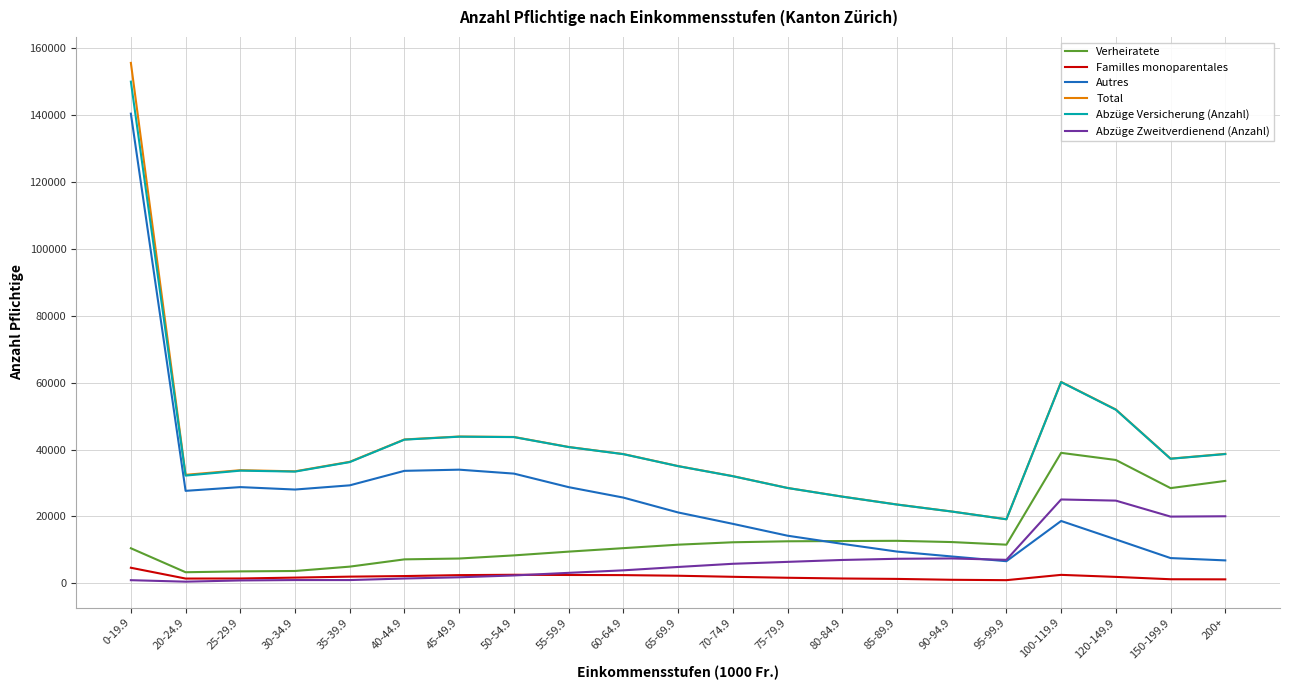

At which category is the sum across all series the highest?

0-19.9